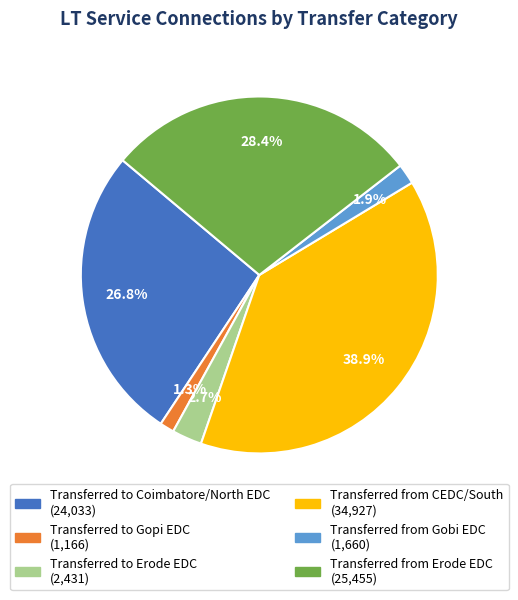

How much of the chart is everything except Transferred to Coimbatore/North EDC?

73.2%